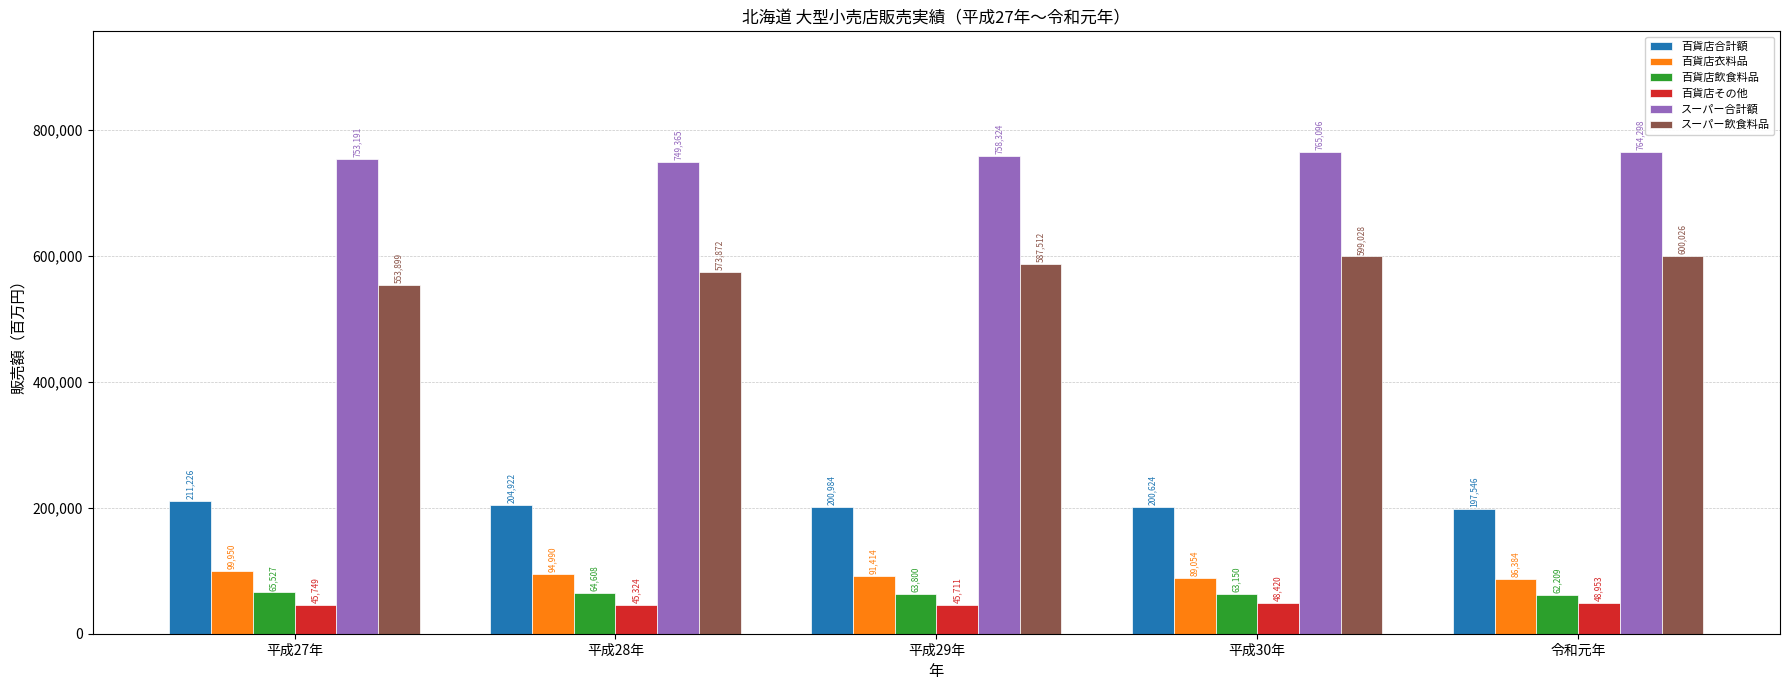

Where is 百貨店その他 nearest to the value 47138?

平成30年